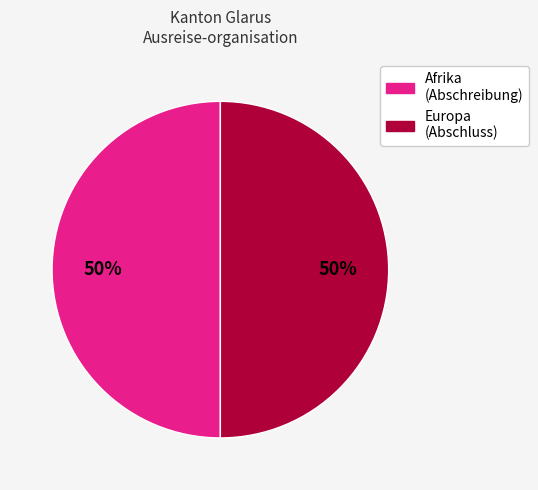

To the nearest percent, what is the average slice percentage?

50%